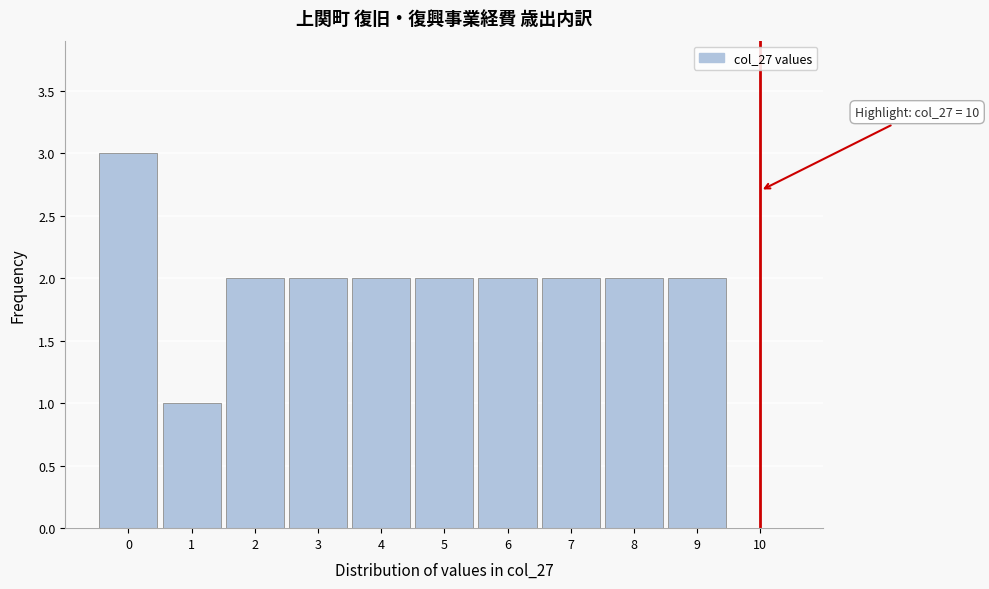

Over which range of the x-axis is the bar tallest?

-0.5 to 0.5